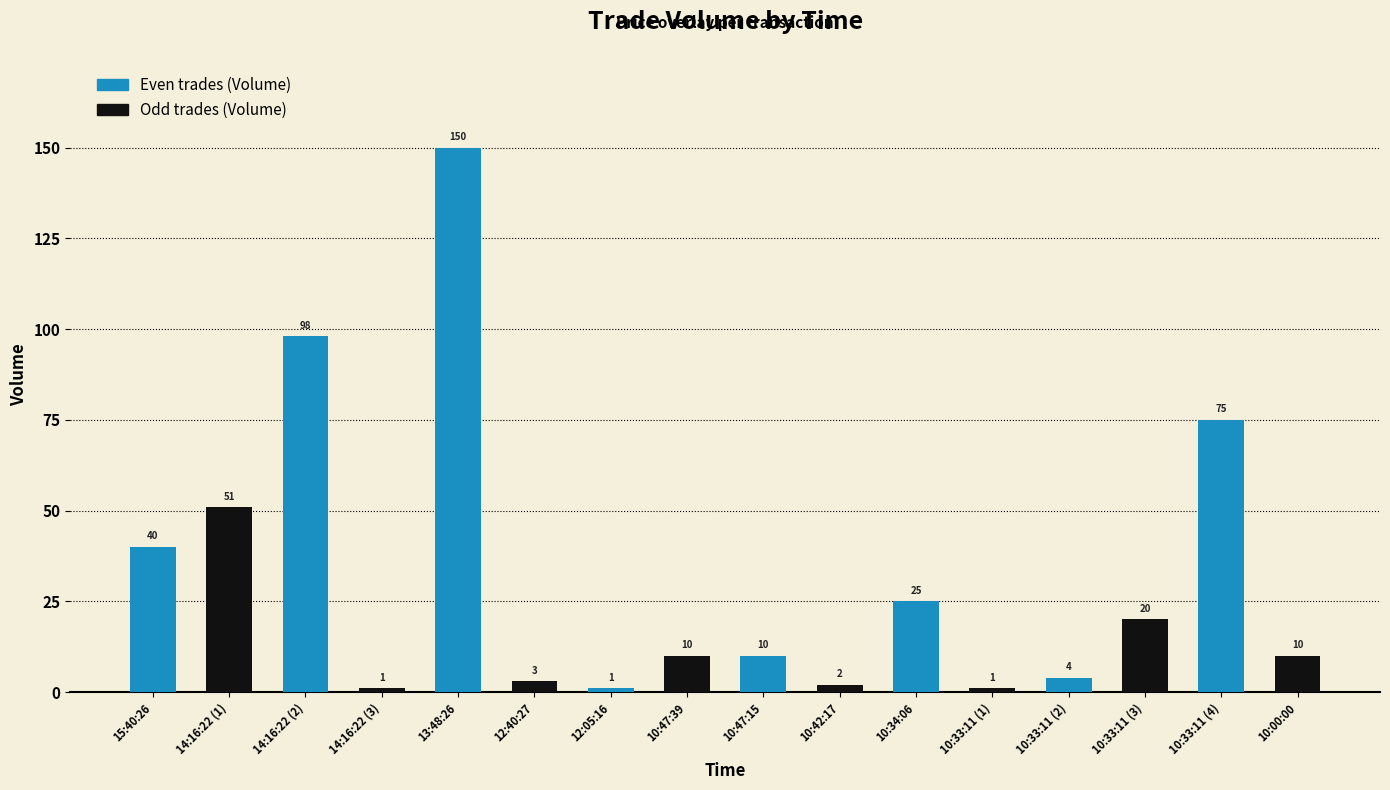

What is the difference between the maximum and second lowest values?

149